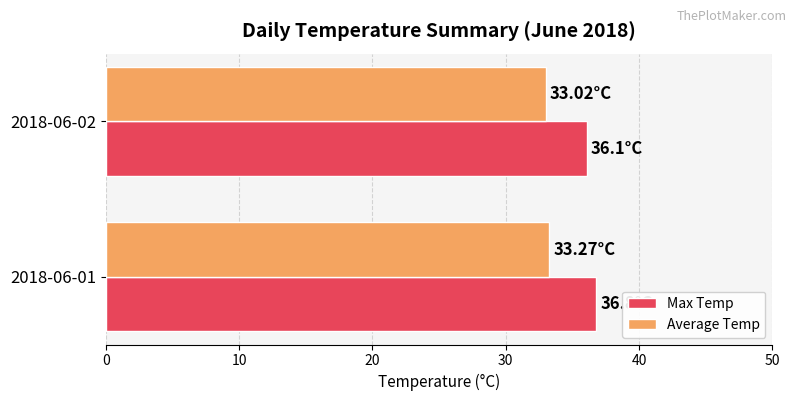

Rank the series by their average value, from highest to lowest.

Max Temp, Average Temp